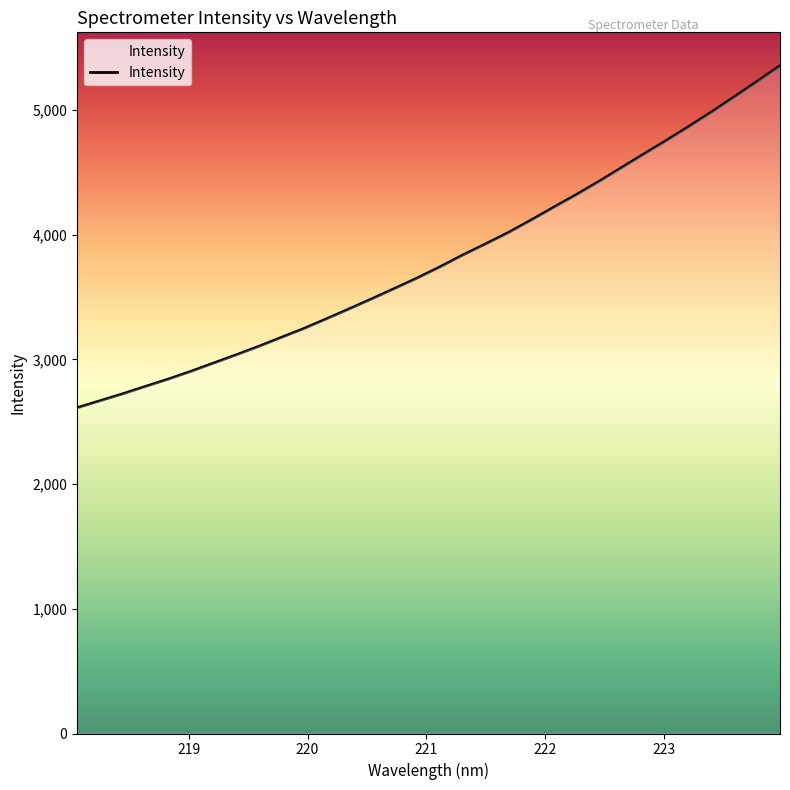

What is the greatest value displayed?

5354.4